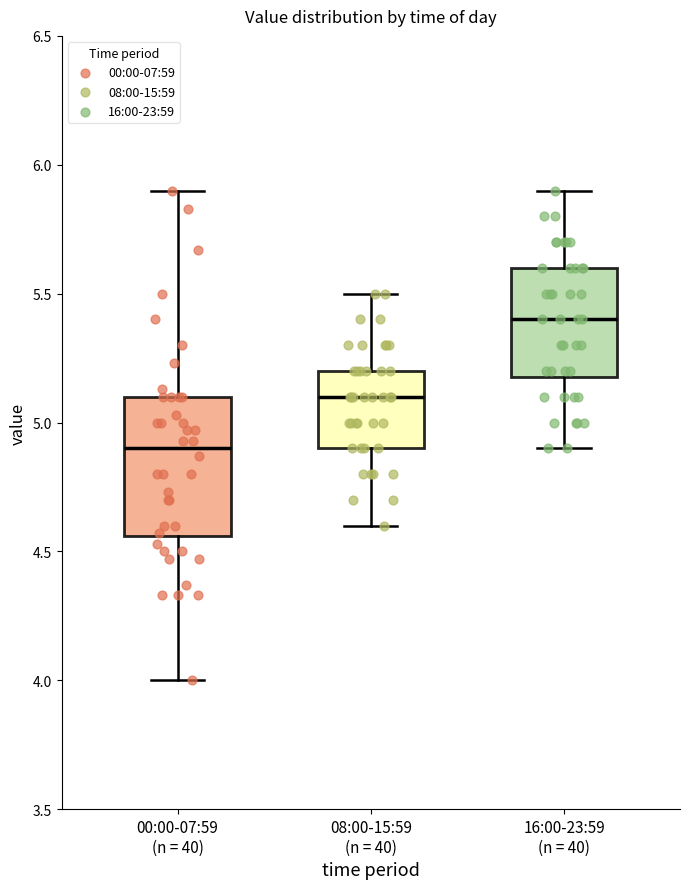

Which box is the tallest, from its lower edge to its upper edge?

00:00-07:59 (n = 40)